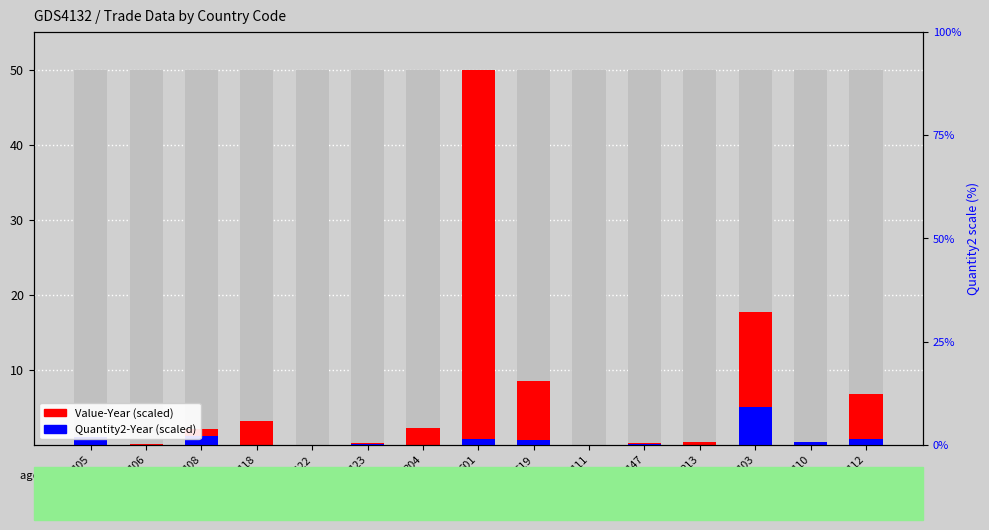

What are all the series names shown in the legend?

Value-Year (scaled), Quantity2-Year (scaled)